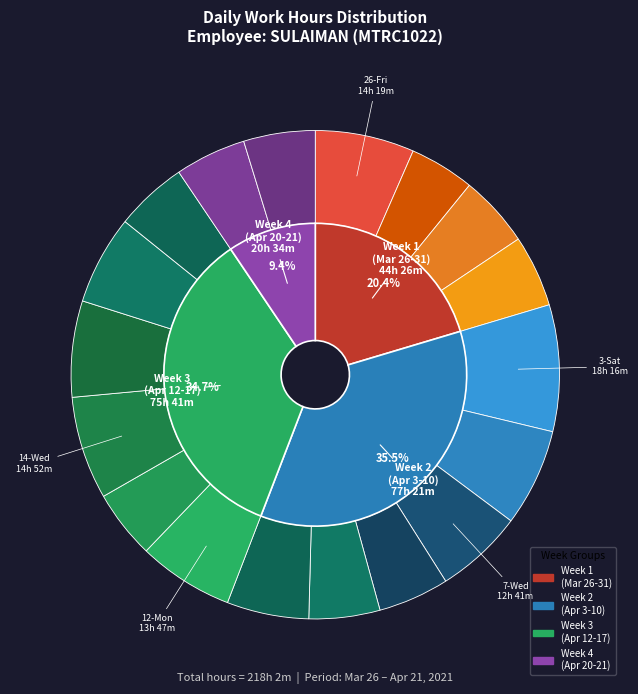

How many slices are in this pie chart?

18